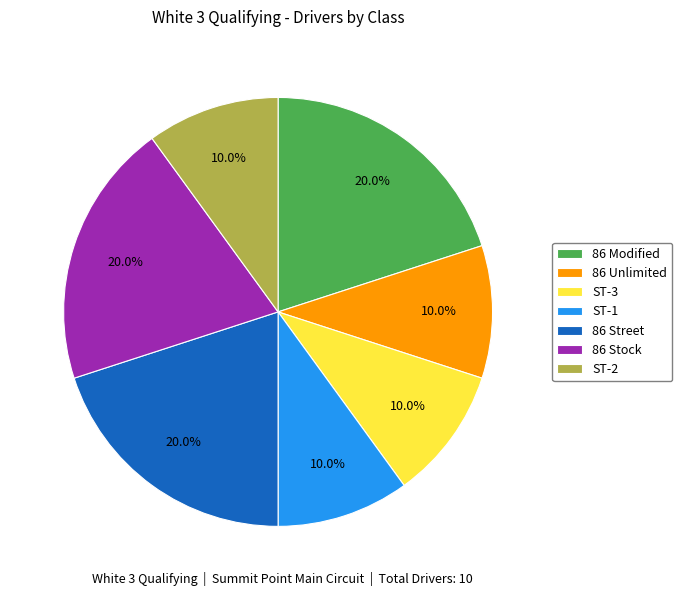

To the nearest percent, what is the average slice percentage?

14%